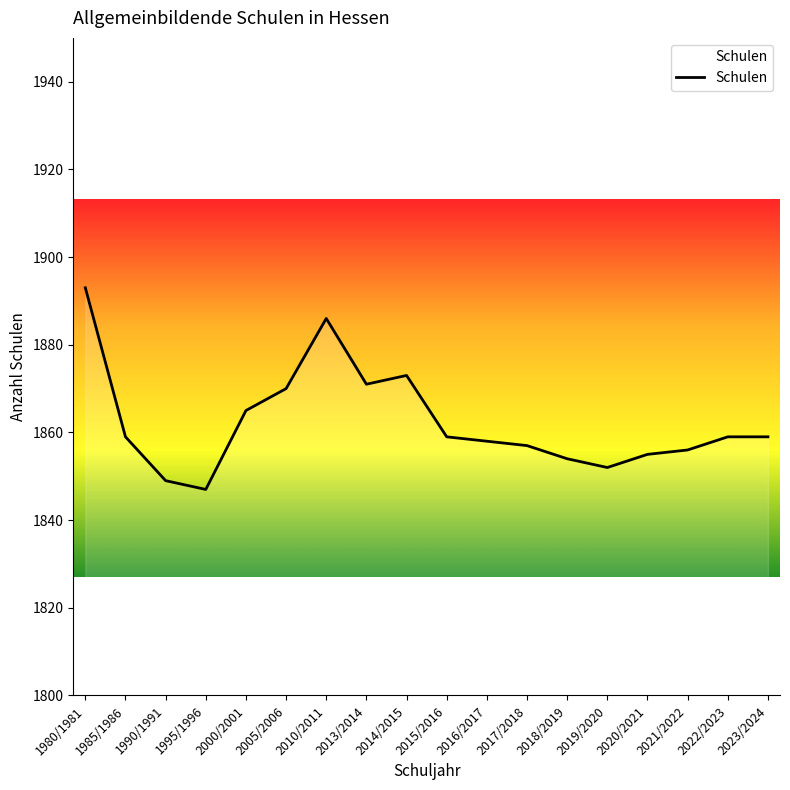

What position from the left is 2021/2022?

16